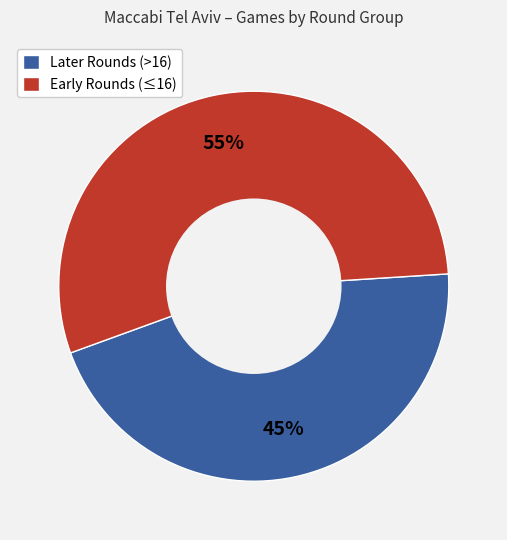

Is there any slice that represents more than half of the pie?

Yes